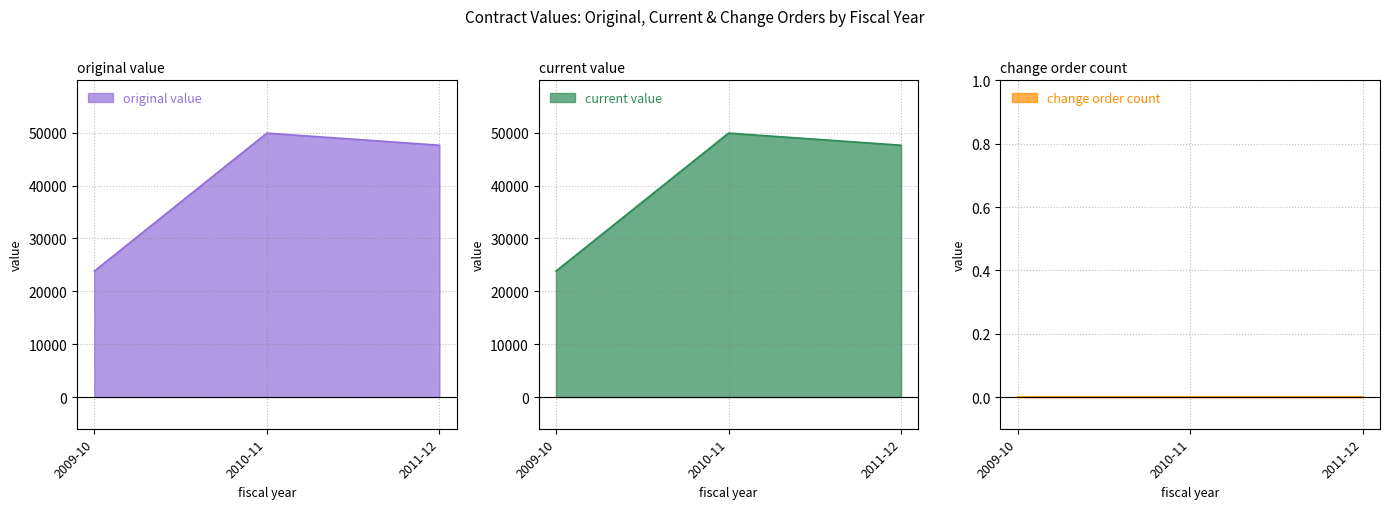

At which label is current_value closest to 36864?

2011-12